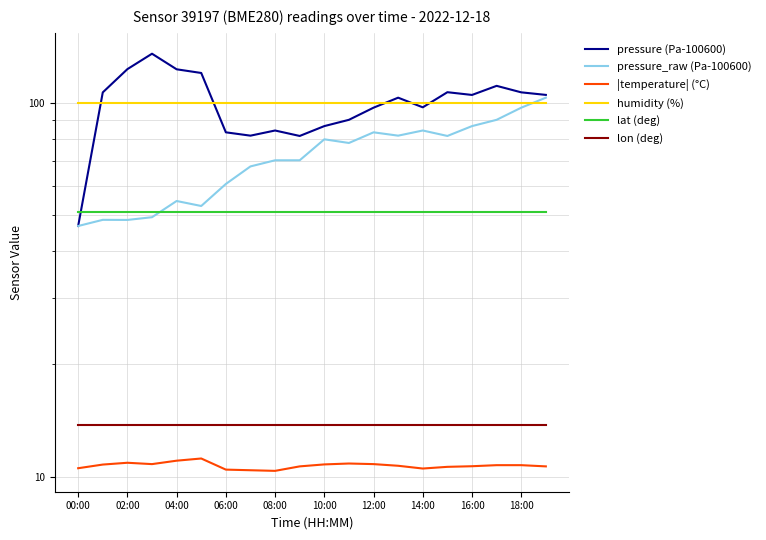

Reading left to right, what are all the values shown in this chart?

pressure (Pa-100600): 46.8	106.4	122.8	135.0	122.7	119.9	83.2	81.6	84.2	81.4	86.5	89.9	96.9	103.0	97.1	106.6	104.8	110.8	106.5	104.8
pressure_raw (Pa-100600): 46.8	48.6	48.6	49.4	54.6	52.9	60.6	67.5	70.1	70.1	79.8	78.0	83.2	81.6	84.2	81.4	86.5	89.9	96.9	103.0
|temperature| (°C): 10.5	10.8	10.9	10.8	11.0	11.2	10.4	10.4	10.4	10.7	10.8	10.8	10.8	10.7	10.5	10.6	10.7	10.7	10.7	10.7
humidity (%): 100.0	100.0	100.0	100.0	100.0	100.0	100.0	100.0	100.0	100.0	100.0	100.0	100.0	100.0	100.0	100.0	100.0	100.0	100.0	100.0
lat (deg): 51.1	51.1	51.1	51.1	51.1	51.1	51.1	51.1	51.1	51.1	51.1	51.1	51.1	51.1	51.1	51.1	51.1	51.1	51.1	51.1
lon (deg): 13.8	13.8	13.8	13.8	13.8	13.8	13.8	13.8	13.8	13.8	13.8	13.8	13.8	13.8	13.8	13.8	13.8	13.8	13.8	13.8